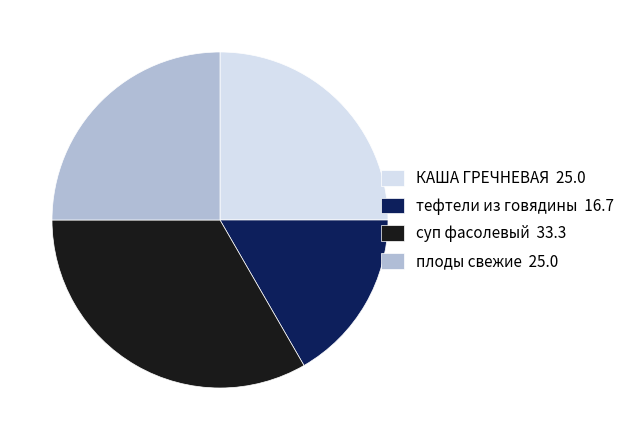

Does any single category account for the majority?

No